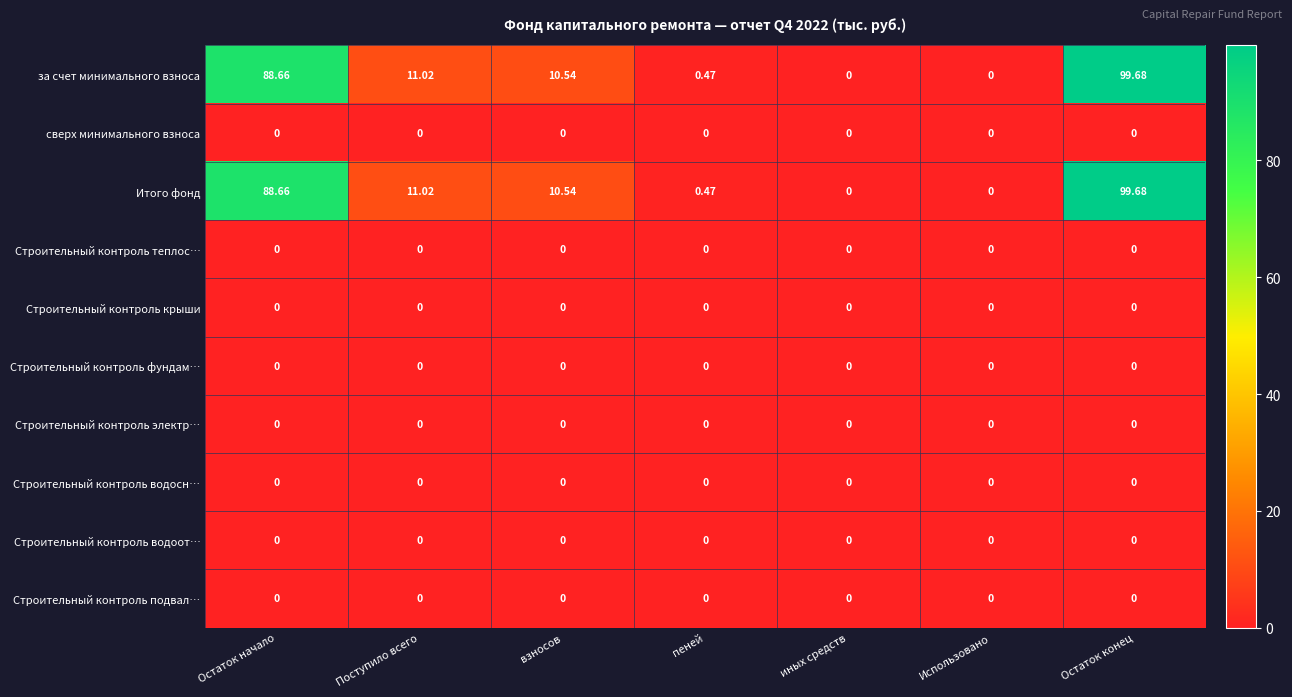

Is the value of за счет минимального взноса at Остаток начало greater than the value of Строительный контроль теплос… at Остаток конец?

Yes